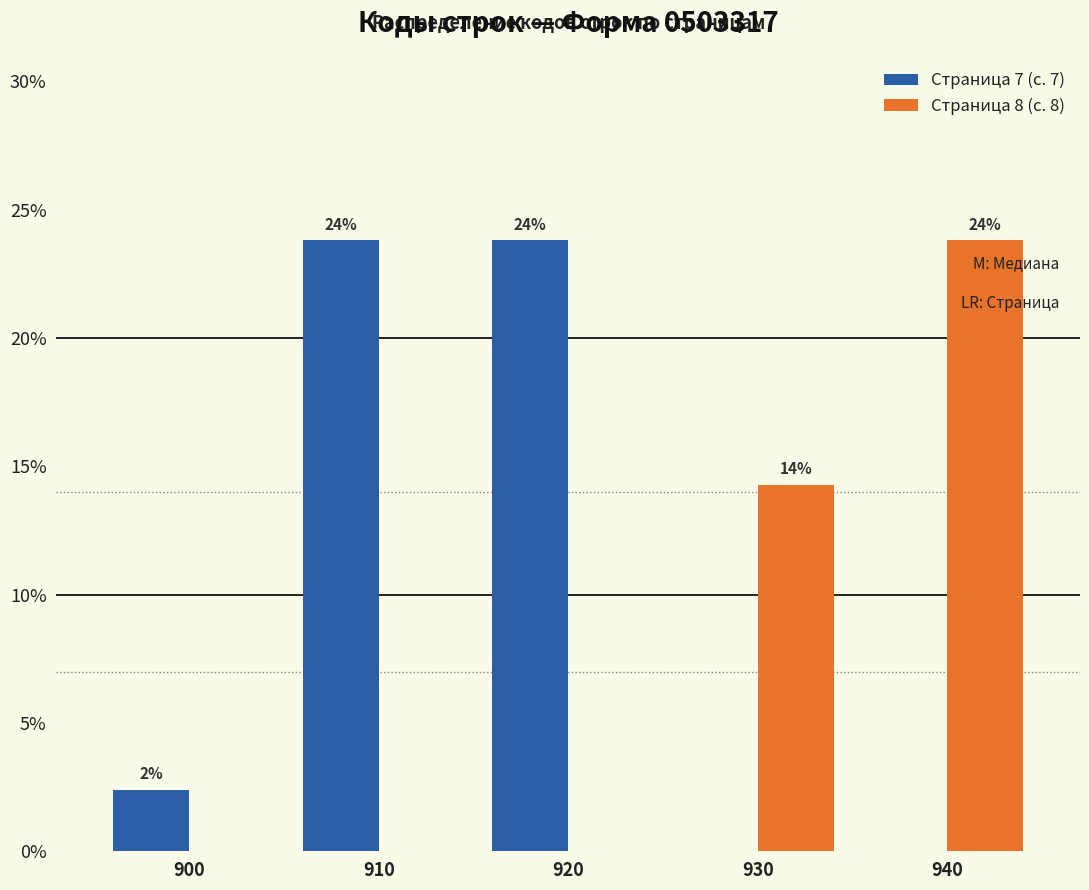

What are all the series names shown in the legend?

Страница 7 (с. 7), Страница 8 (с. 8)